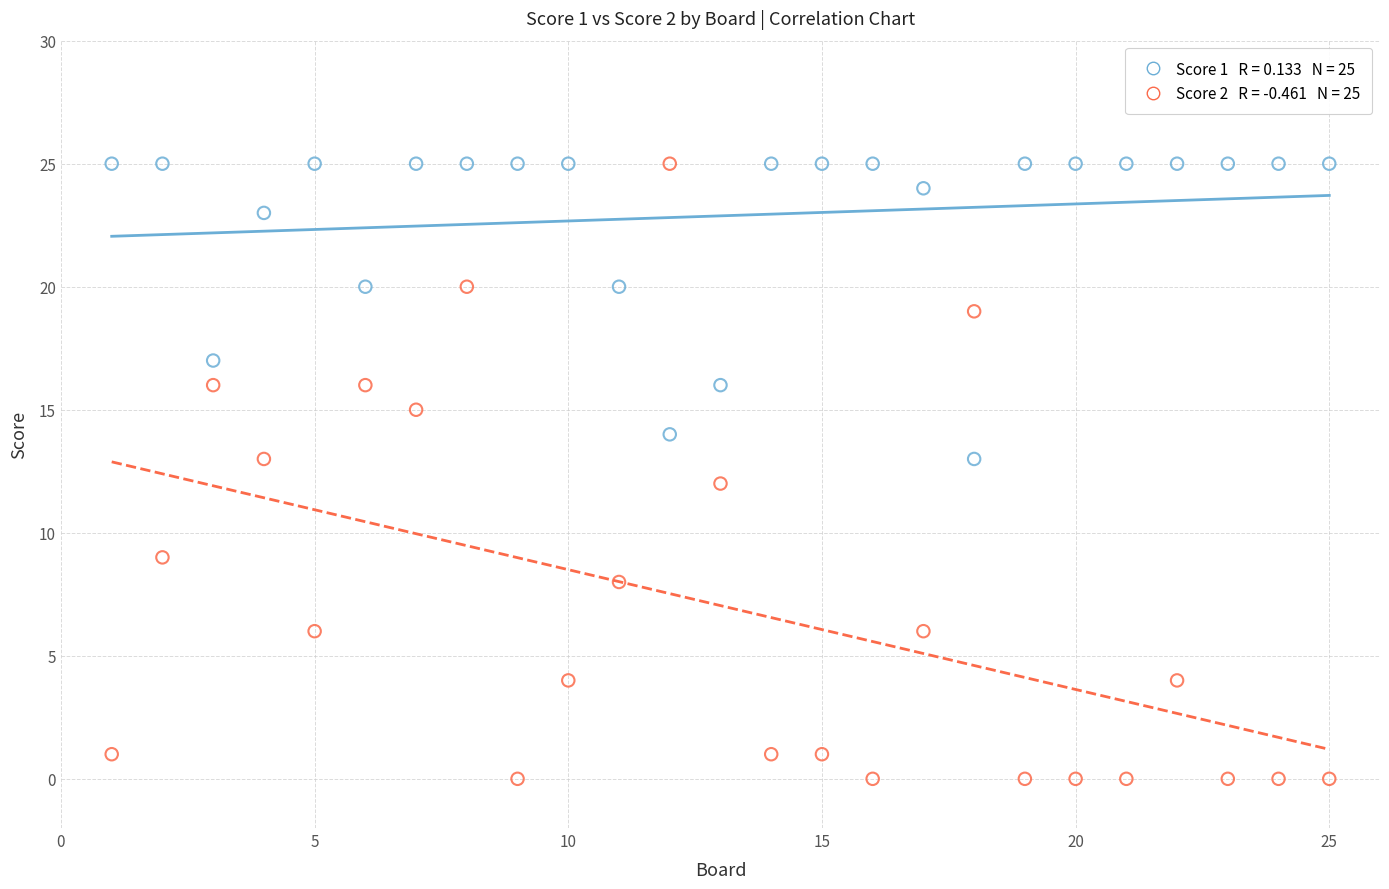

Across all data points, what is the range of X values (max minus min)?

24